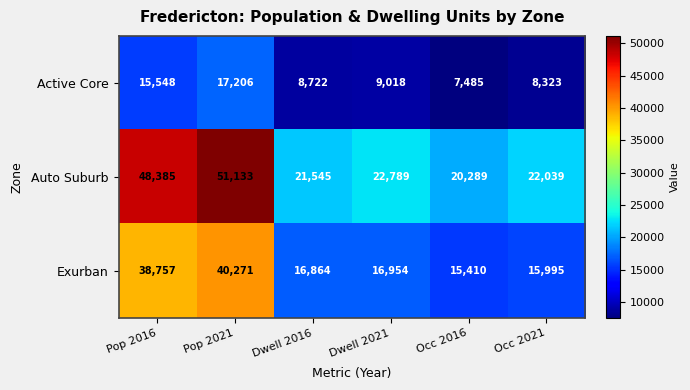

Which series has the largest total across all categories?

Auto Suburb